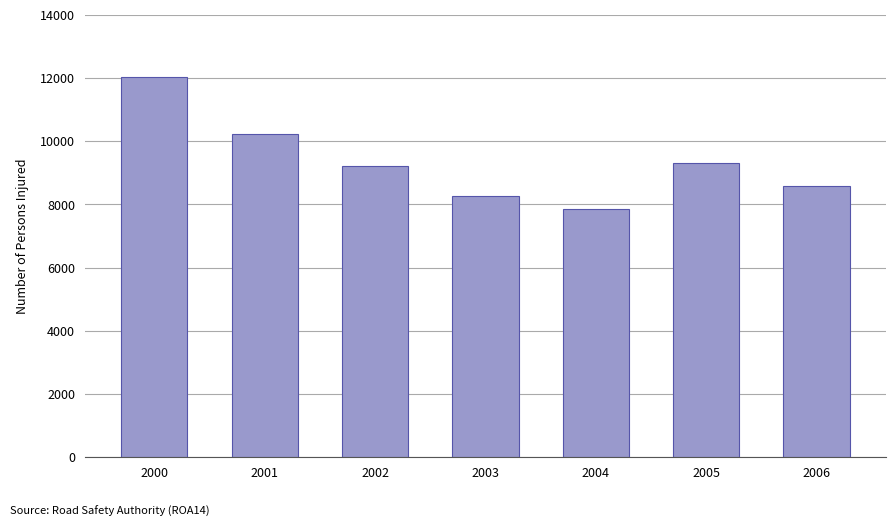

What is the value of the 7th bar from the left?

8575